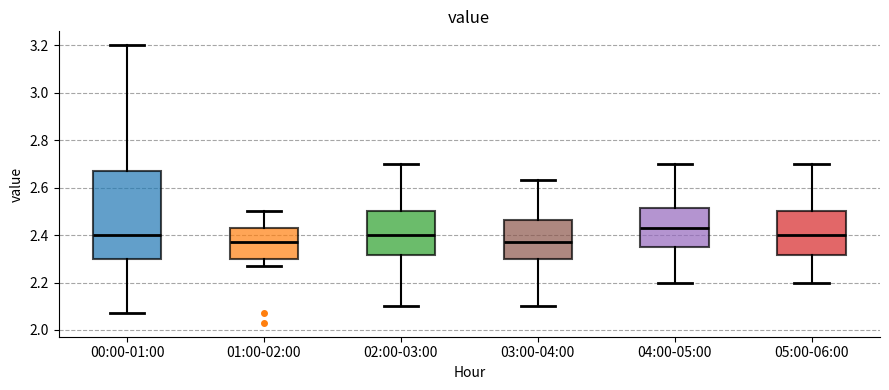

Comparing the boxes themselves (not the whiskers), which one is the tallest?

00:00-01:00